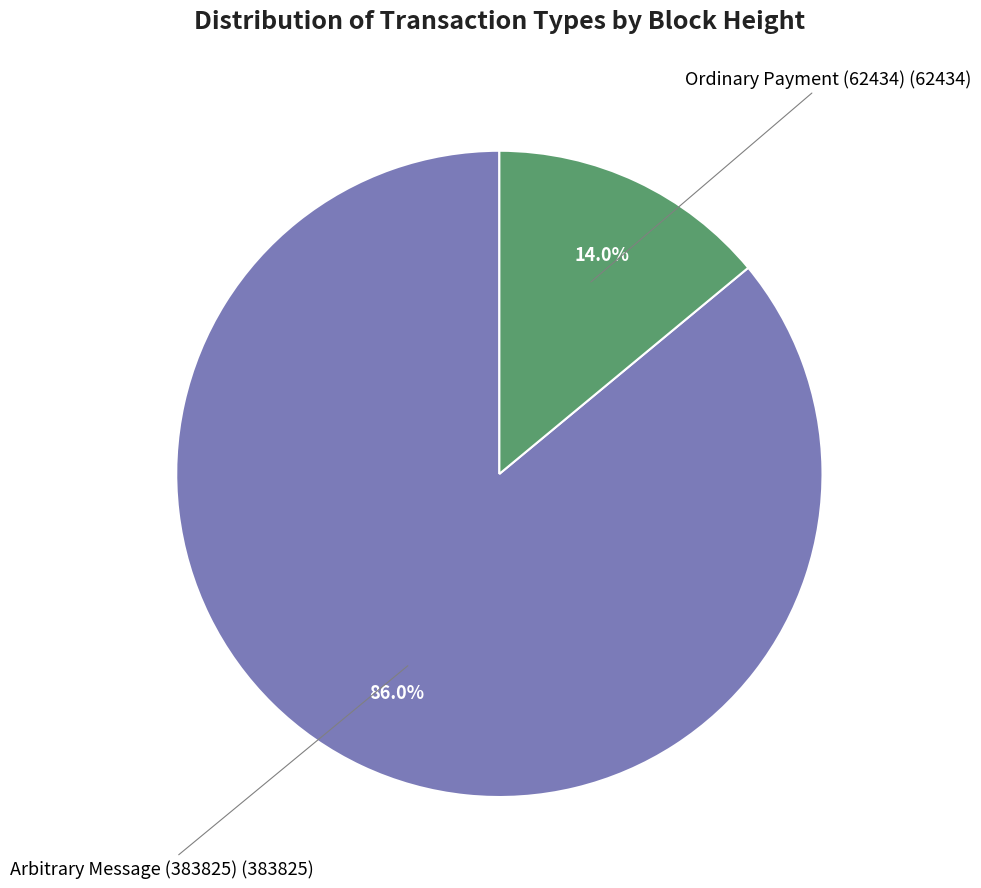

Does any single category account for the majority?

Yes